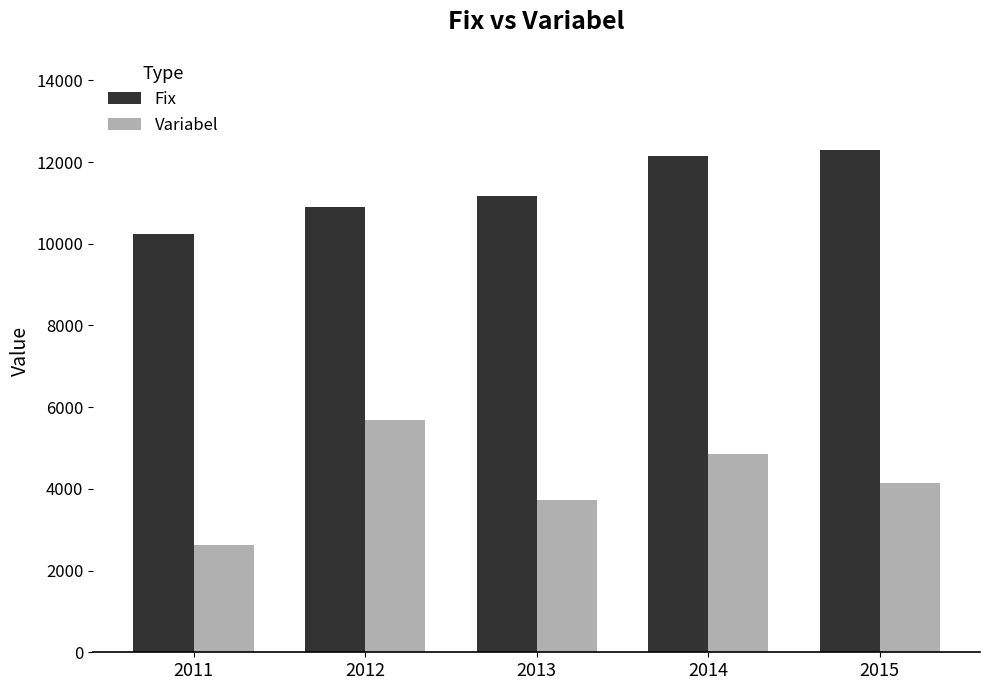

How many series are shown in this chart?

2